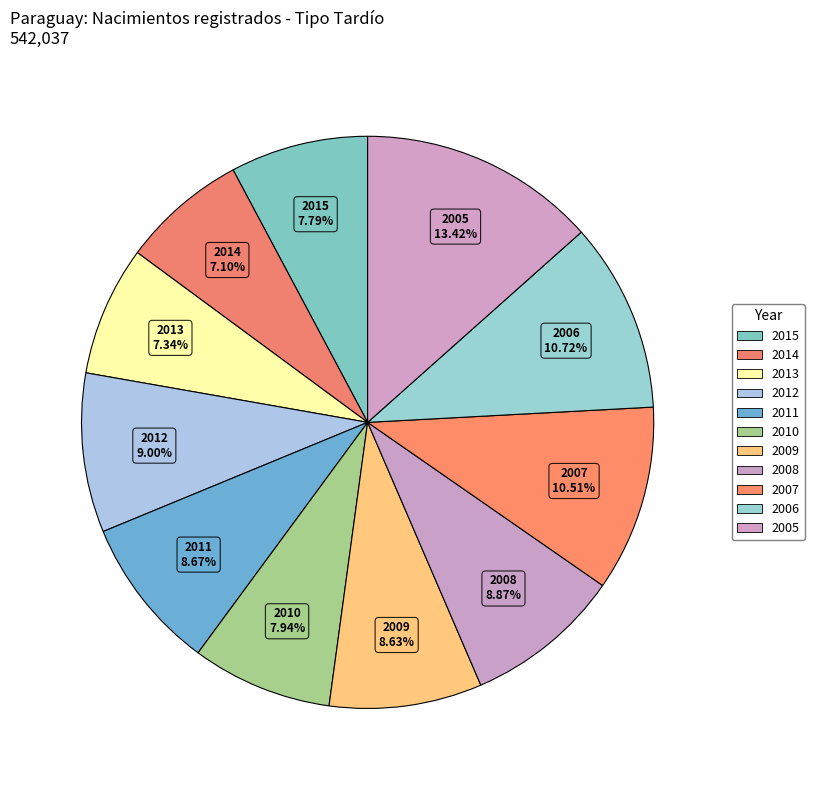

What percentage is NOT represented by 2013?

92.7%